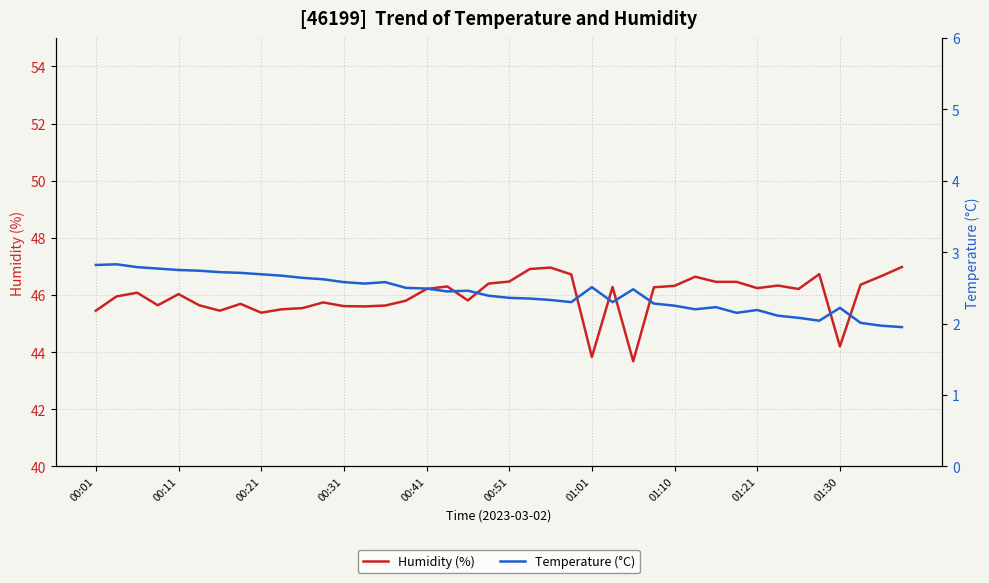

Is it true that Humidity (%) equals 71.3 at 00:41?

False